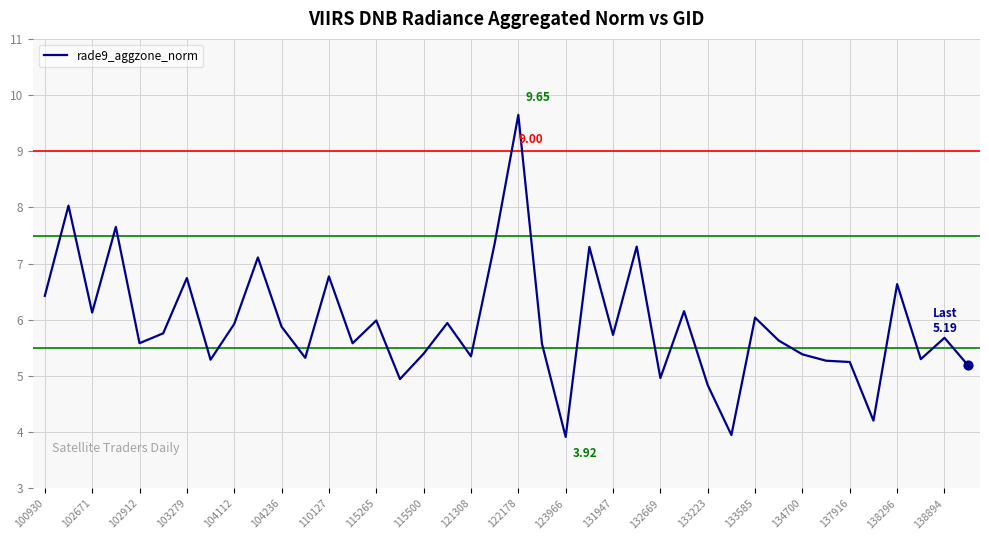

What is the difference between the maximum and minimum values?

5.7